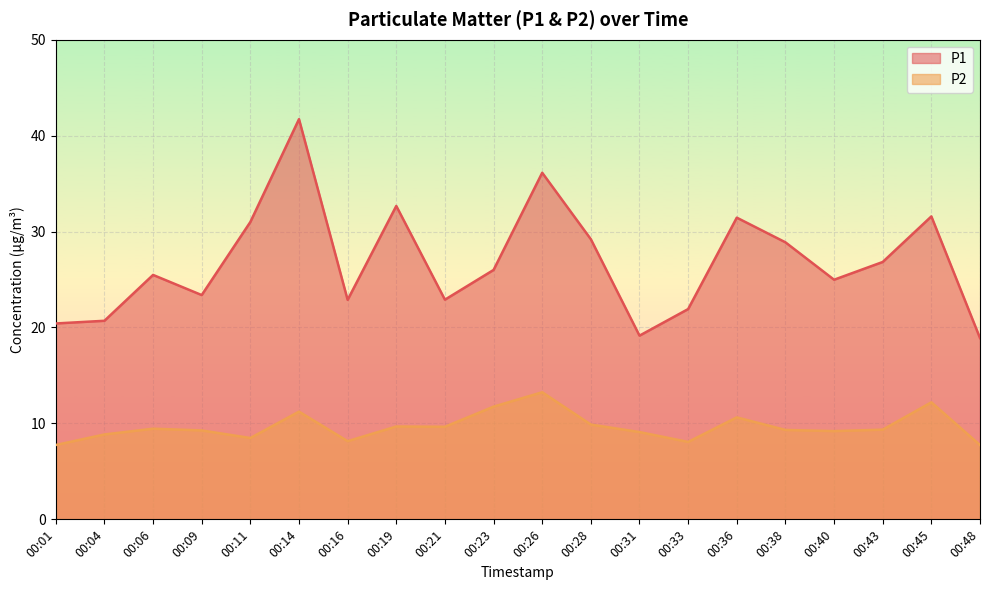

What are all the series names shown in the legend?

P1, P2